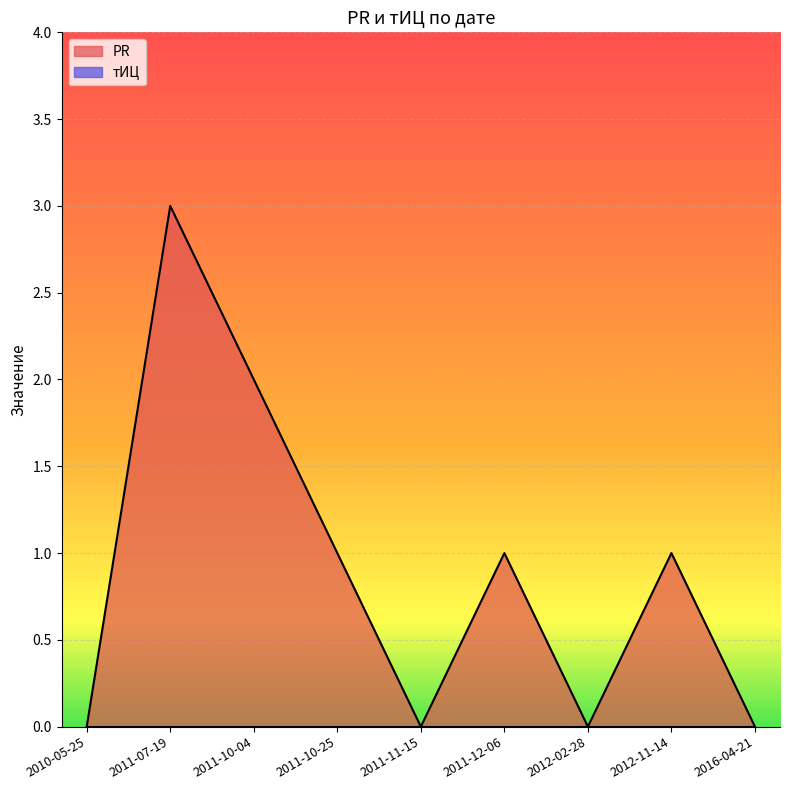

List the labels in order of value, largest first.

2011-07-19, 2011-10-04, 2011-10-25, 2011-12-06, 2012-11-14, 2010-05-25, 2011-11-15, 2012-02-28, 2016-04-21